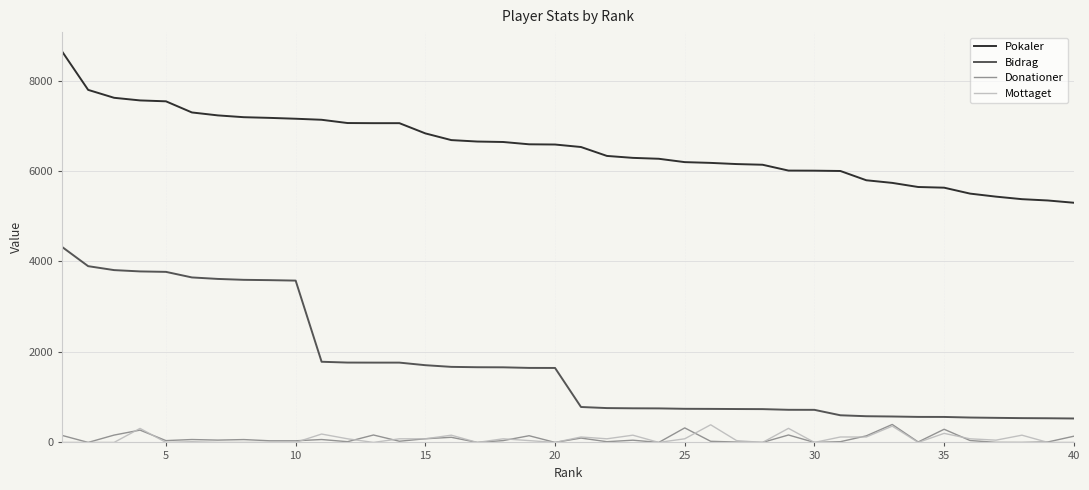

Which series has the largest total across all categories?

Pokaler